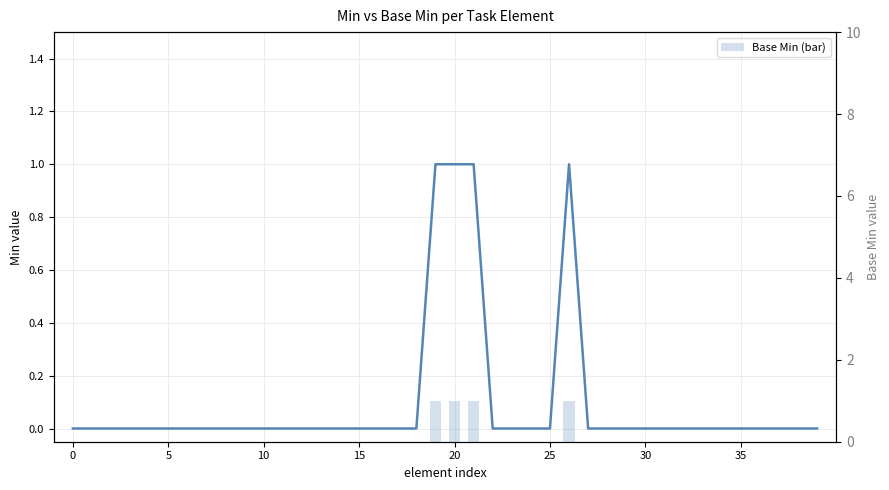

At which category does the chart reach its peak across all series?

19